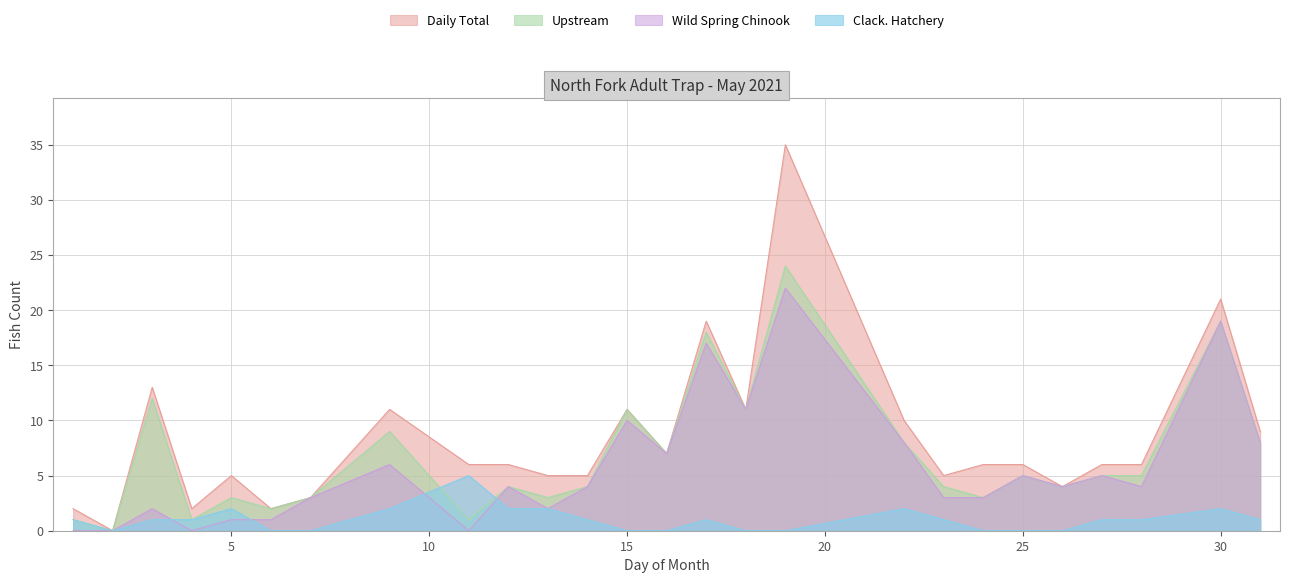

Reading left to right, extract all data points from this chart.

Daily Total: 1=2	2=0	3=13	4=2	5=5	6=2	7=3	9=11	11=6	12=6	13=5	14=5	15=11	16=7	17=19	18=11	19=35	22=10	23=5	24=6	25=6	26=4	27=6	28=6	30=21	31=9
Upstream: 1=1	2=0	3=12	4=1	5=3	6=2	7=3	9=9	11=1	12=4	13=3	14=4	15=11	16=7	17=18	18=11	19=24	22=8	23=4	24=3	25=5	26=4	27=5	28=5	30=19	31=8
Wild Spring Chinook: 1=0	2=0	3=2	4=0	5=1	6=1	7=3	9=6	11=0	12=4	13=2	14=4	15=10	16=7	17=17	18=11	19=22	22=8	23=3	24=3	25=5	26=4	27=5	28=4	30=19	31=8
Clack. Hatchery: 1=1	2=0	3=1	4=1	5=2	6=0	7=0	9=2	11=5	12=2	13=2	14=1	15=0	16=0	17=1	18=0	19=0	22=2	23=1	24=0	25=0	26=0	27=1	28=1	30=2	31=1